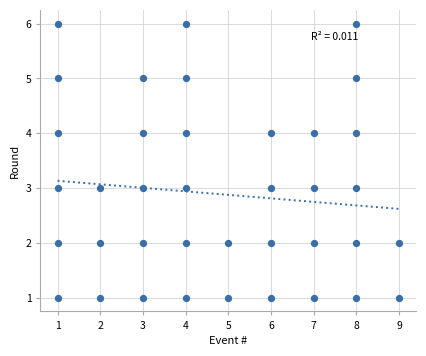

What is the range of X values (max minus min)?

8